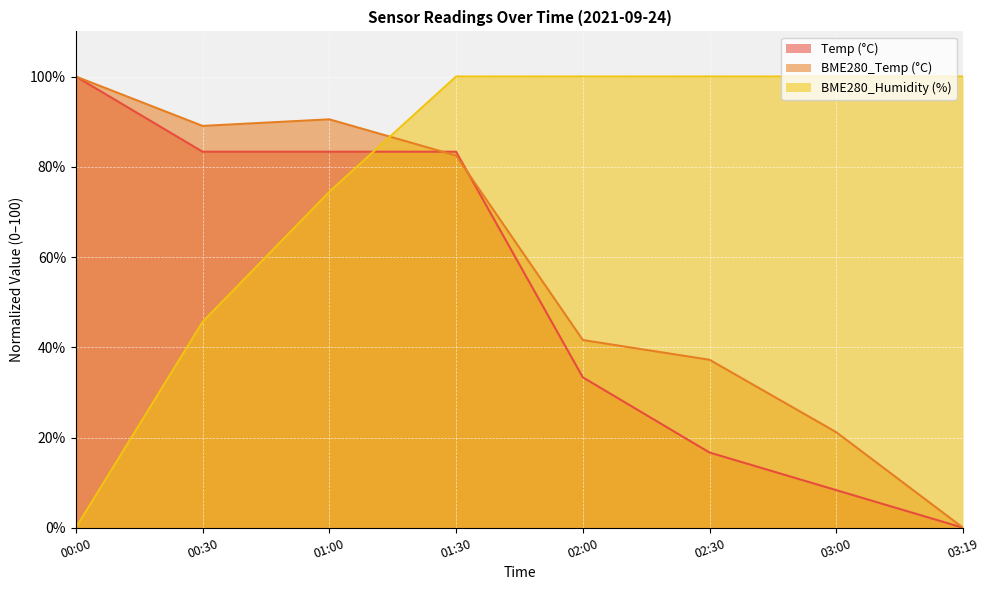

Rank the categories by BME280_temperature value from lowest to highest.

03:19, 03:00, 02:30, 02:00, 01:30, 00:30, 01:00, 00:00